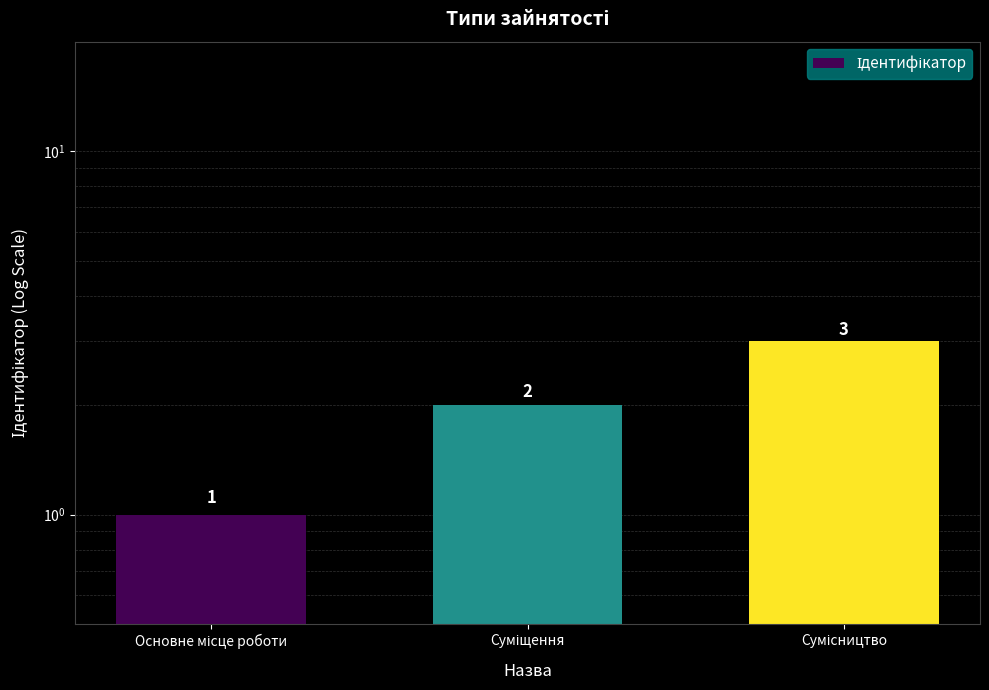

What is the sum of the values at Суміщення and Сумісництво?

5